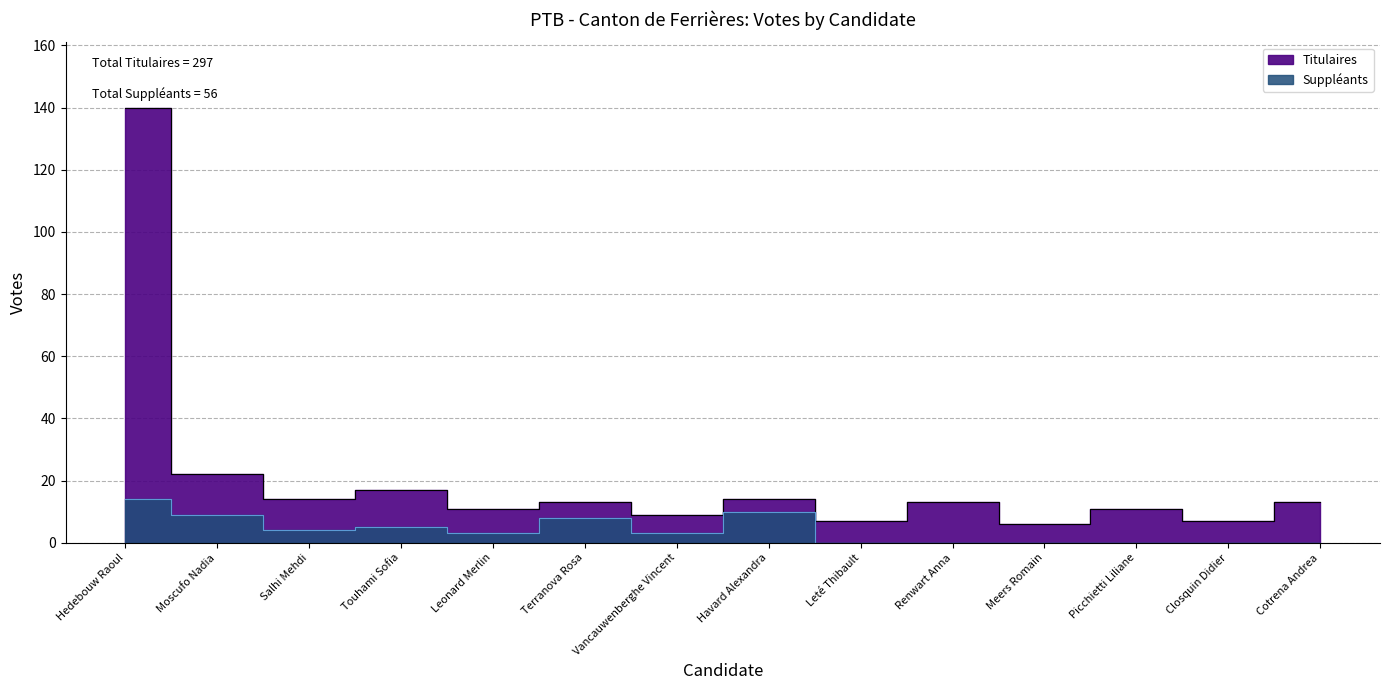

List the series in order of their overall mean, lowest first.

Suppléants, Titulaires